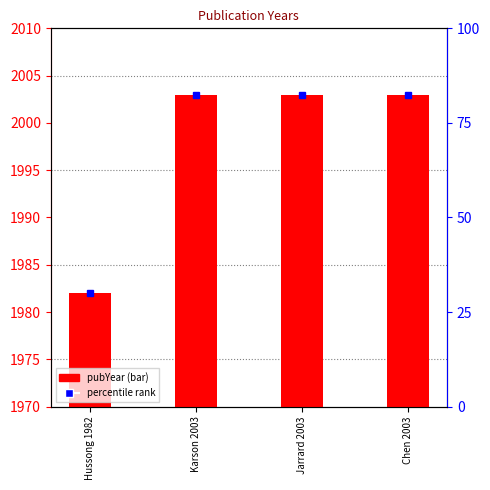

List the labels in order of value, largest first.

Karson 2003, Jarrard 2003, Chen 2003, Hussong 1982